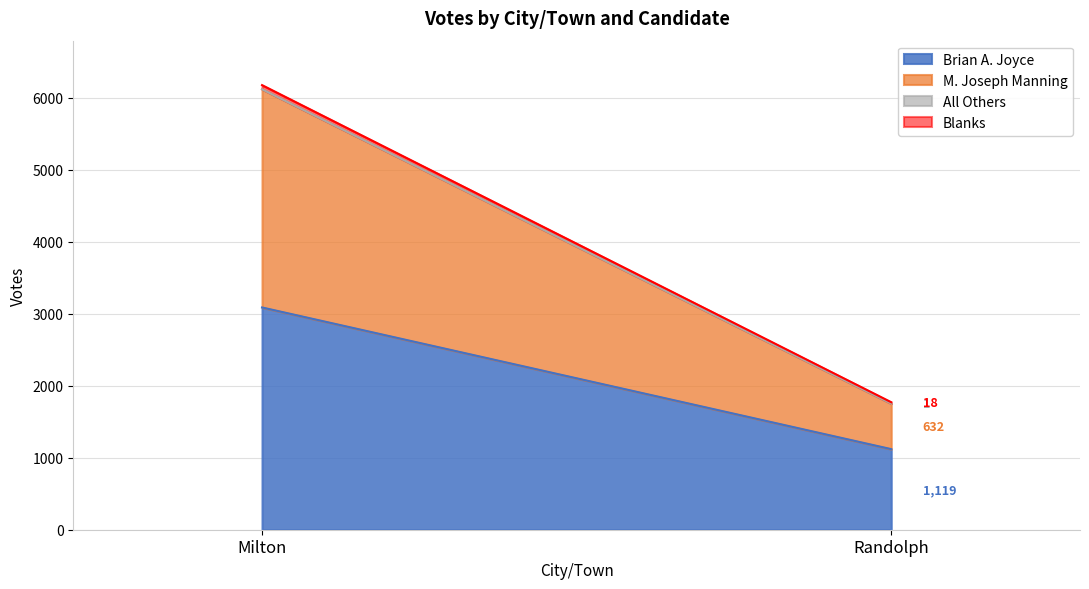

How many lines are shown in the chart?

4